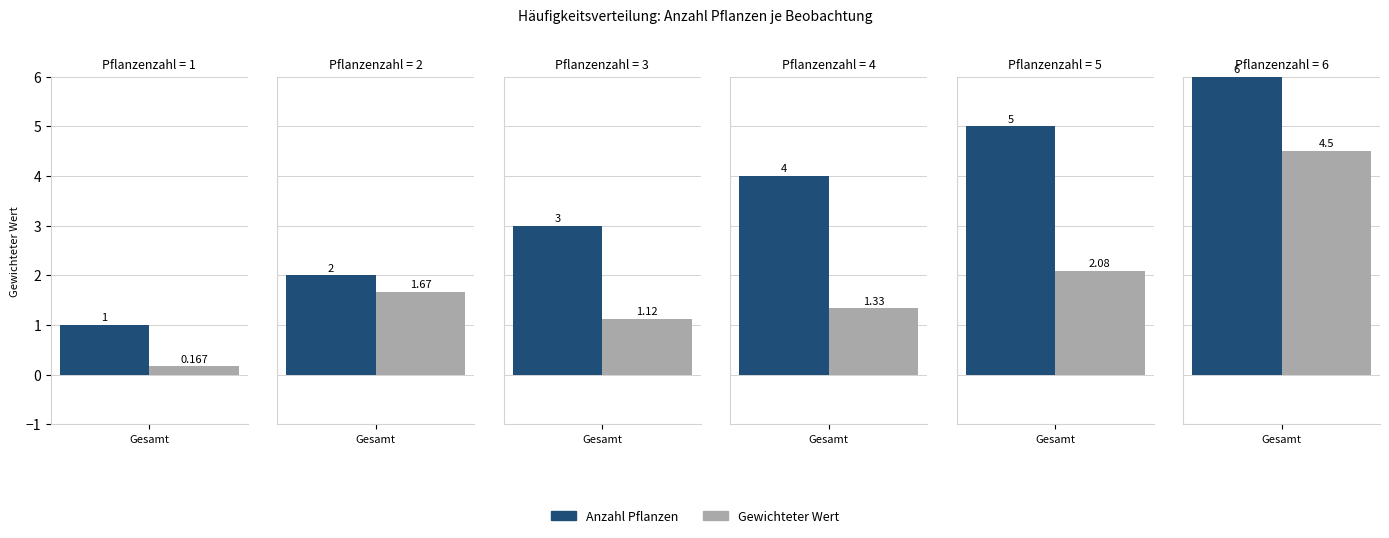

What value does the Anzahl Pflanzen series have at 5?

5.0